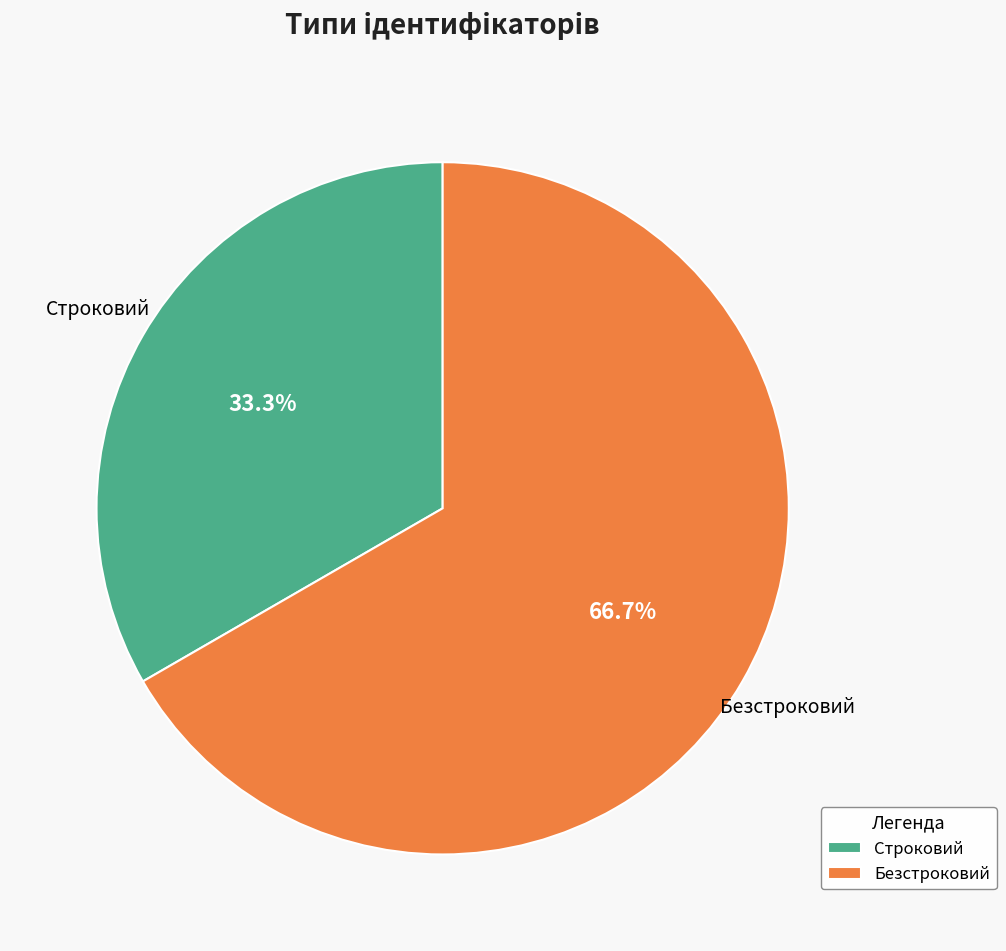

Which category has the biggest portion of the pie?

Безстроковий